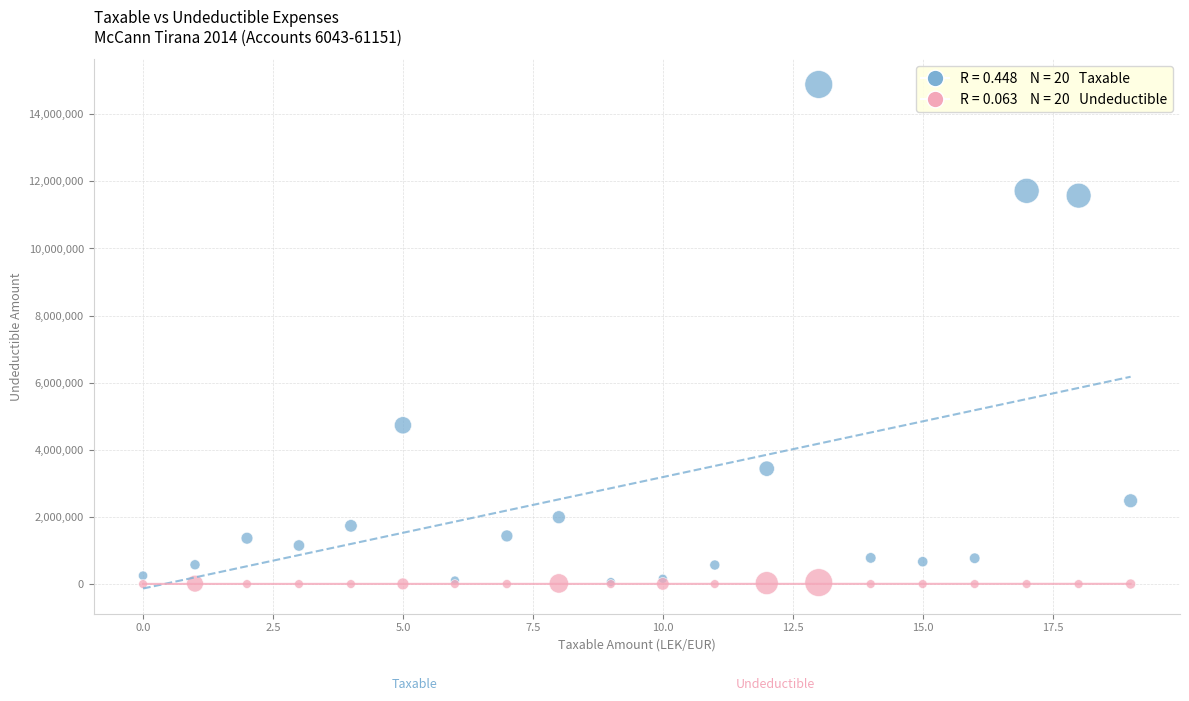

Across all series, what Y value is closest to 7443929?

4731146.9